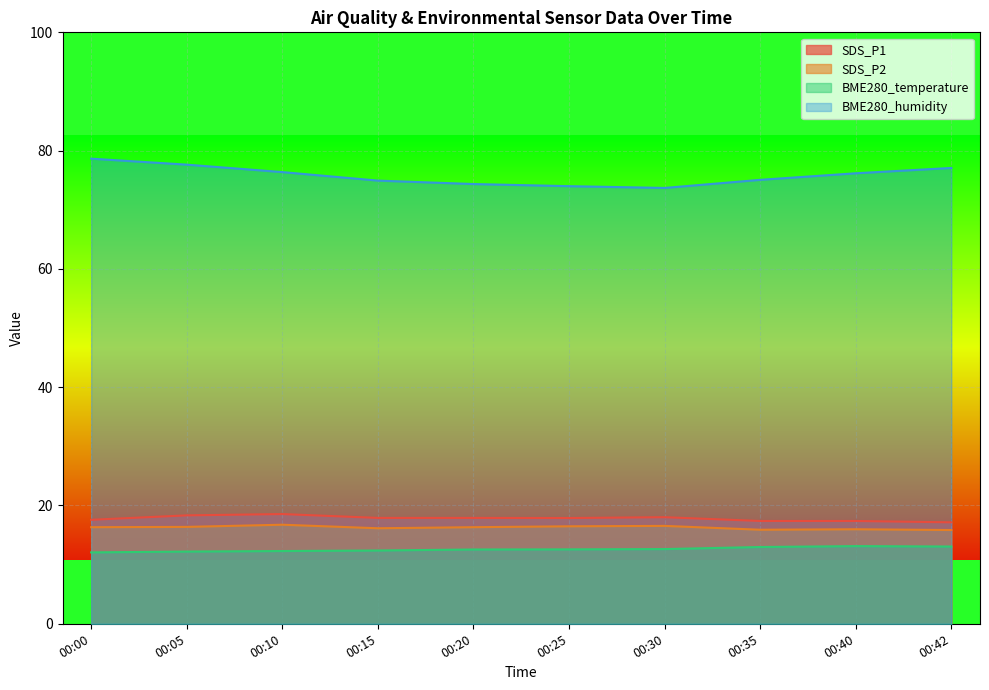

What is the spread (max minus min) of values at 00:25?

61.4